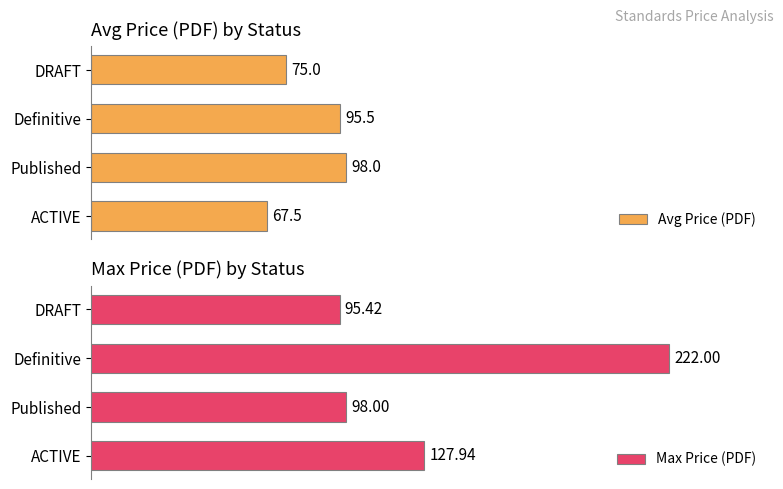

At which label is Avg Price (PDF) closest to 82?

DRAFT